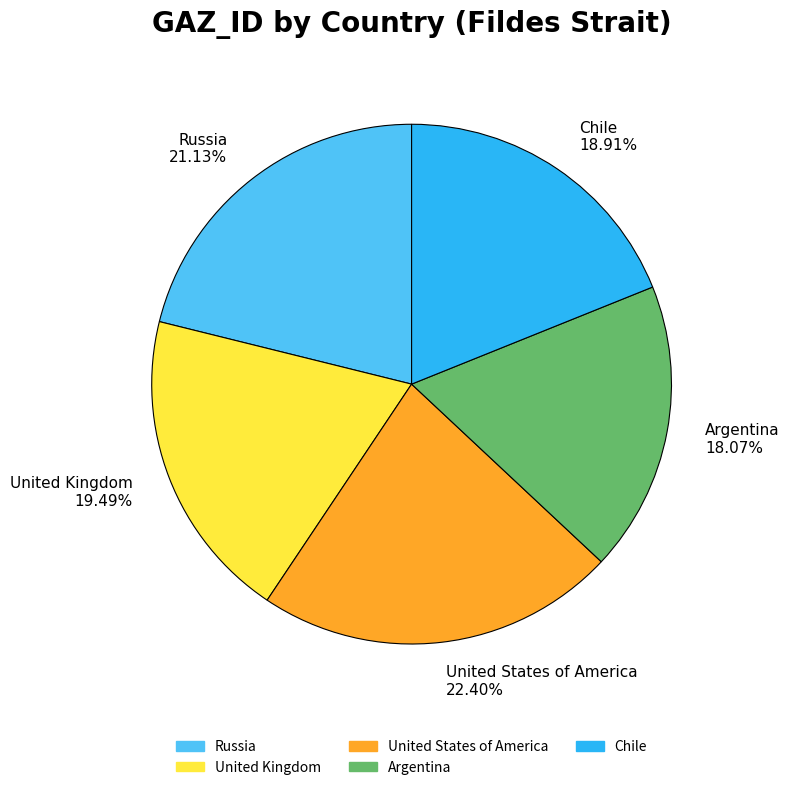

Is there any slice that represents more than half of the pie?

No